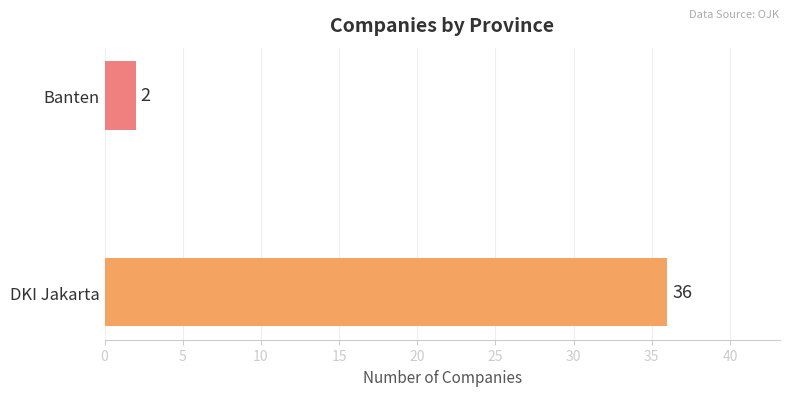

Between DKI Jakarta and Banten, which is larger?

DKI Jakarta